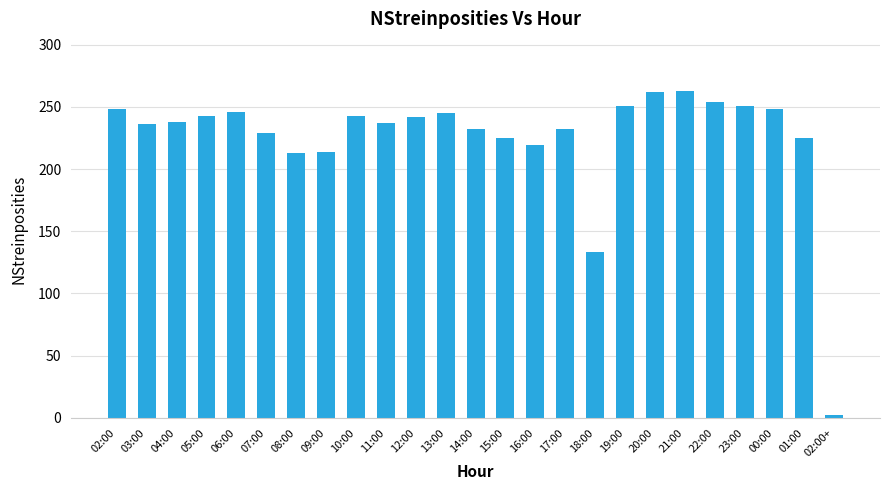

Does the chart contain any negative values?

No